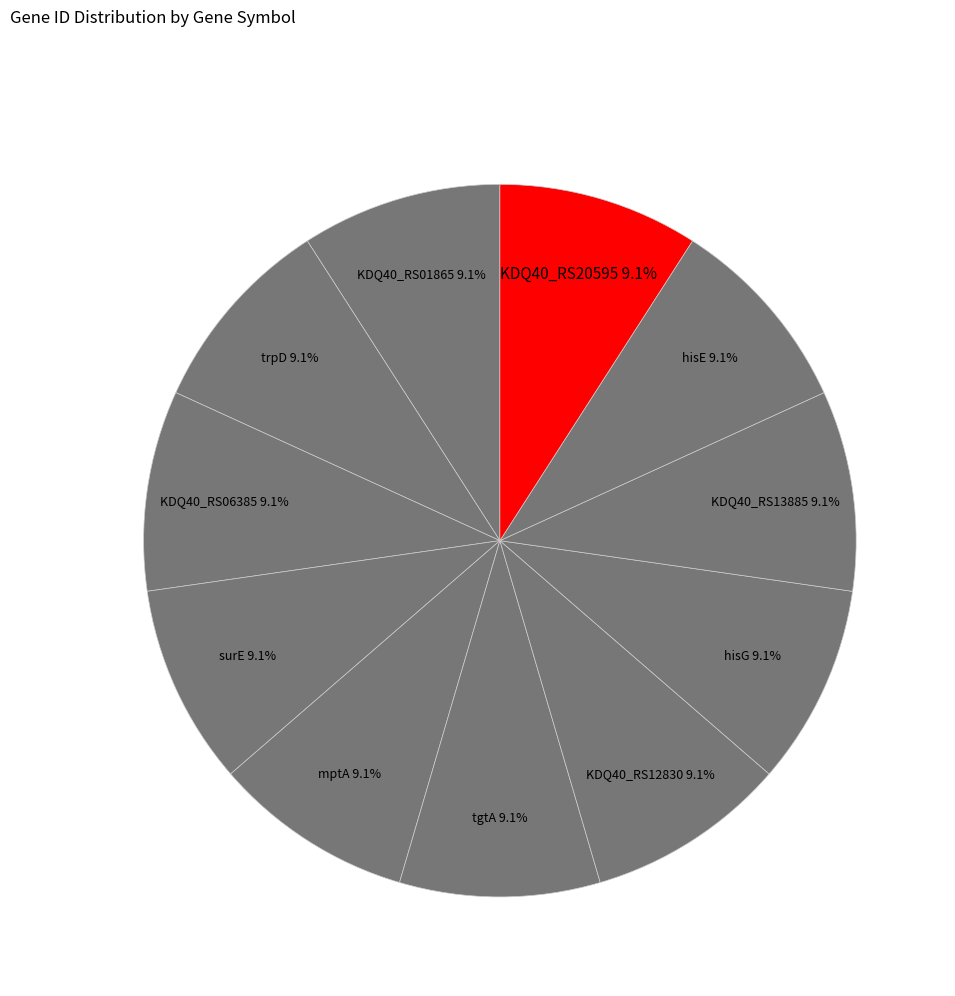

What is the ratio of the value at mptA to the value at hisG?

1.0